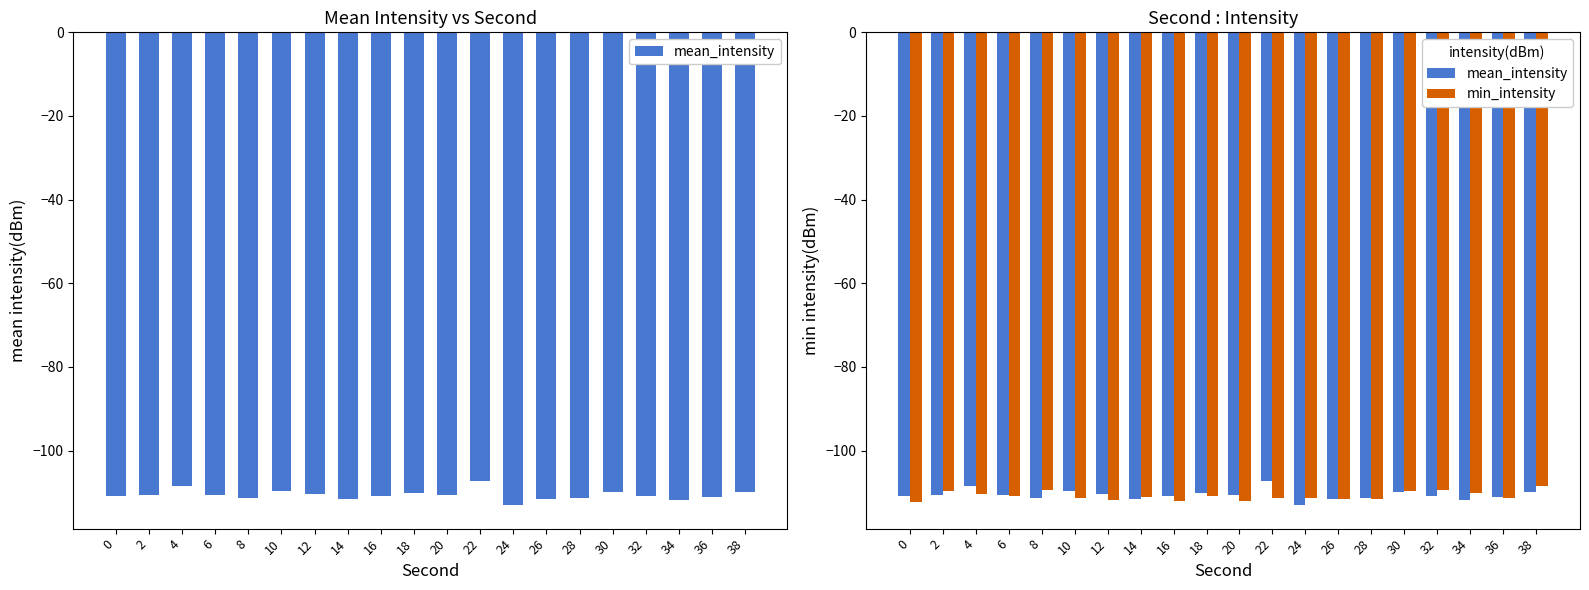

What is the average value of the mean_intensity series?

-110.6